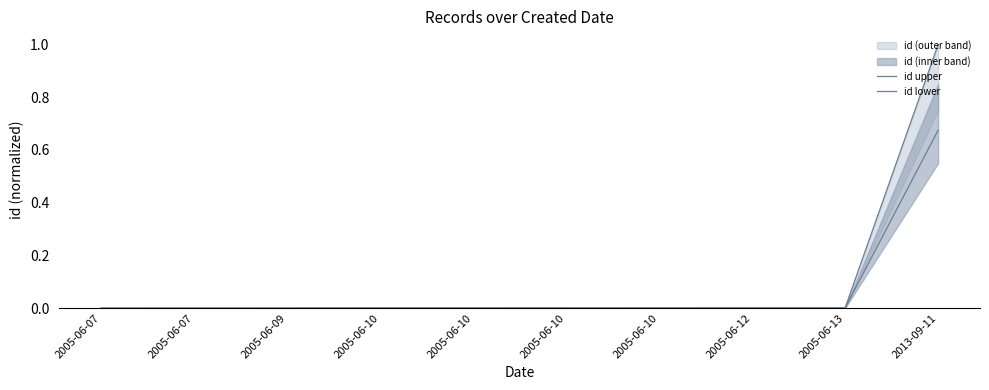

True or false: id lower has a value of 0.0 at 2005-06-09.

True